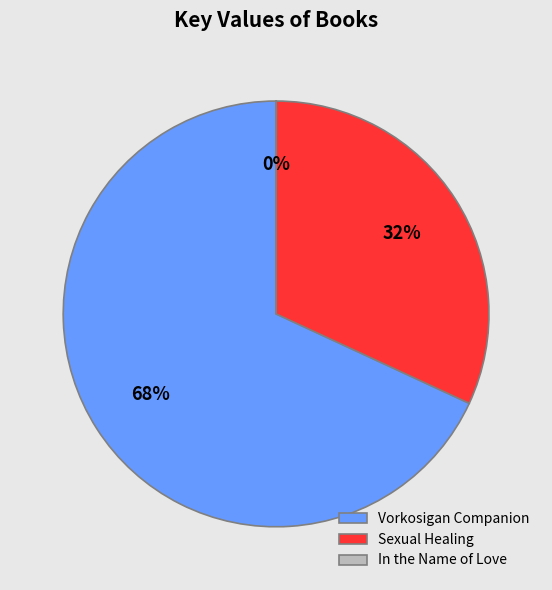

Which category has the biggest portion of the pie?

Vorkosigan Companion